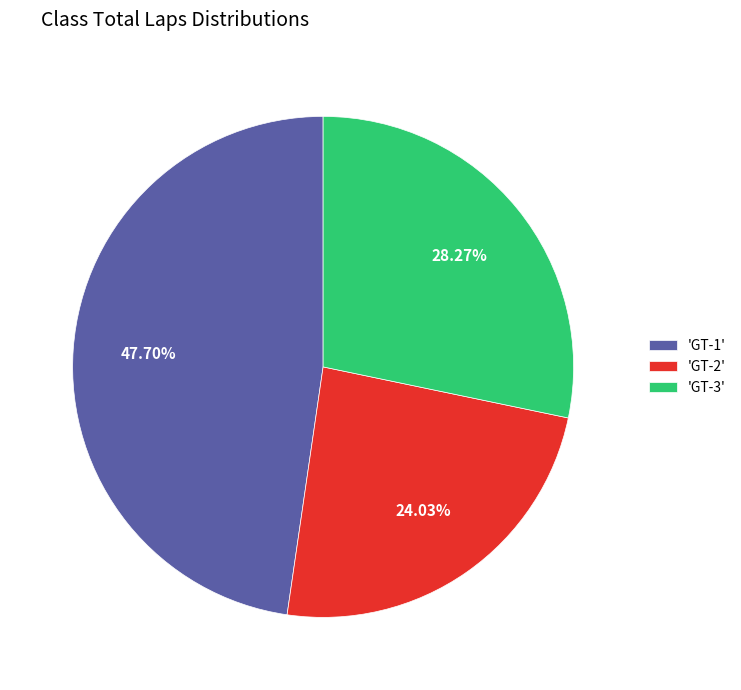

Is the sum of 'GT-1' and 'GT-2' greater than half?

Yes